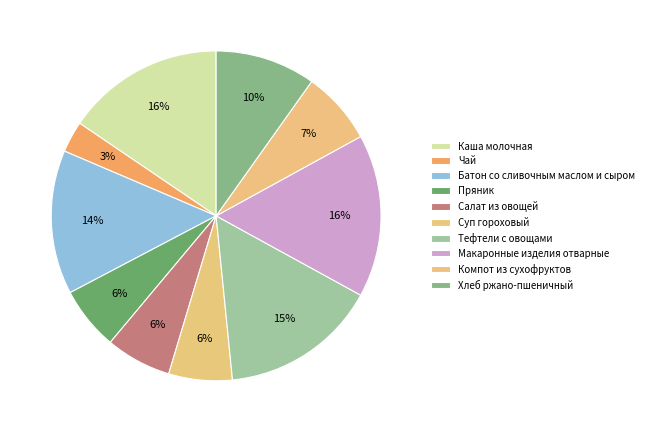

To the nearest percent, what is the difference between the Салат из овощей and Макаронные изделия отварные slice percentages?

10%